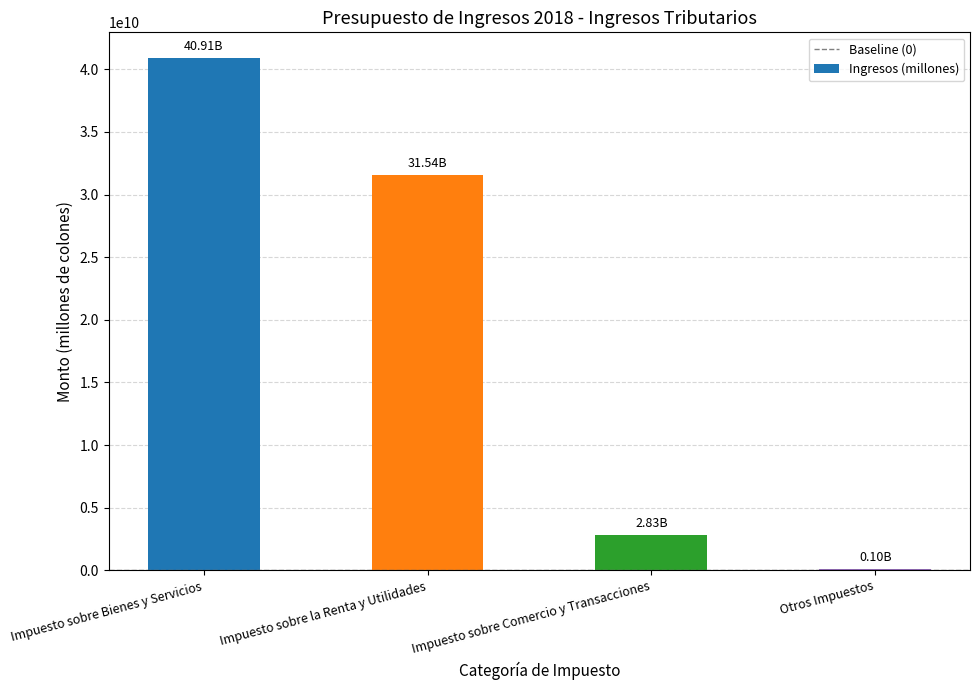

What is the sum of all values?

75380897884